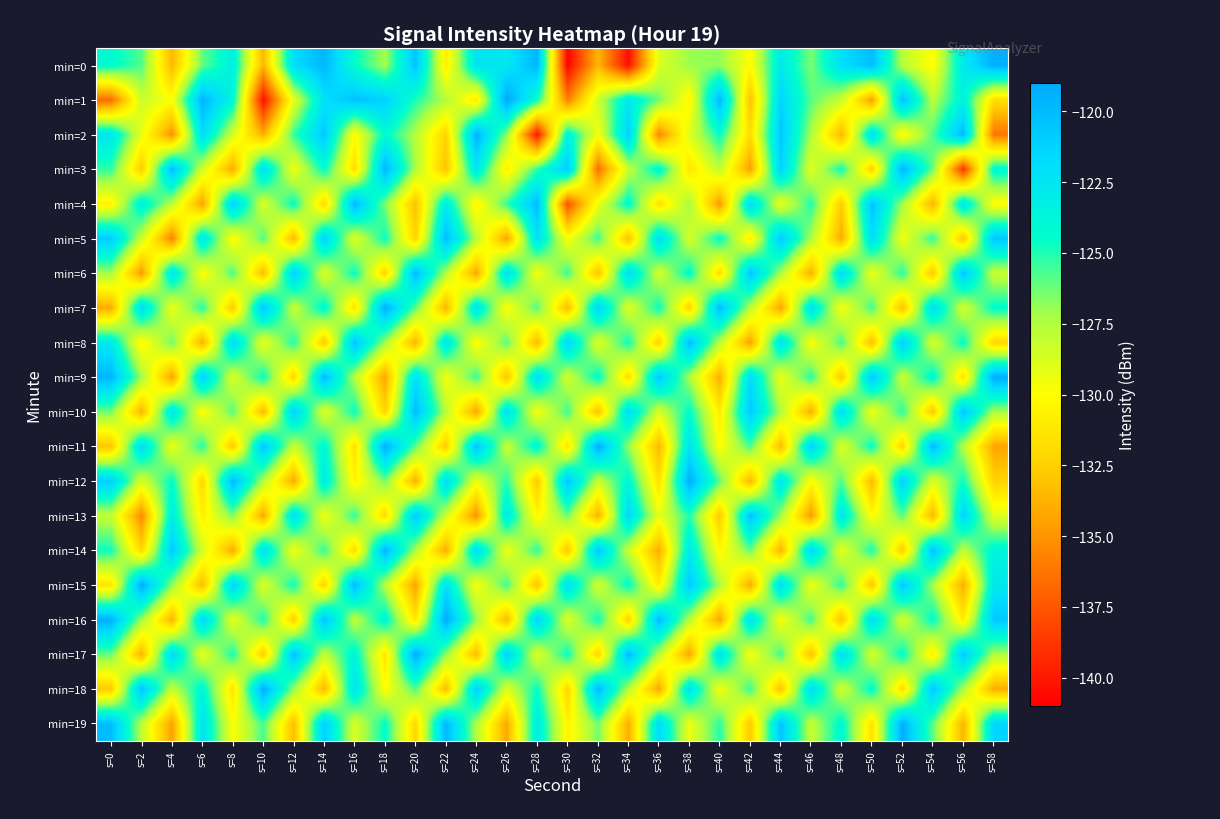

What is the total value across all series at s=20?

-2538.5